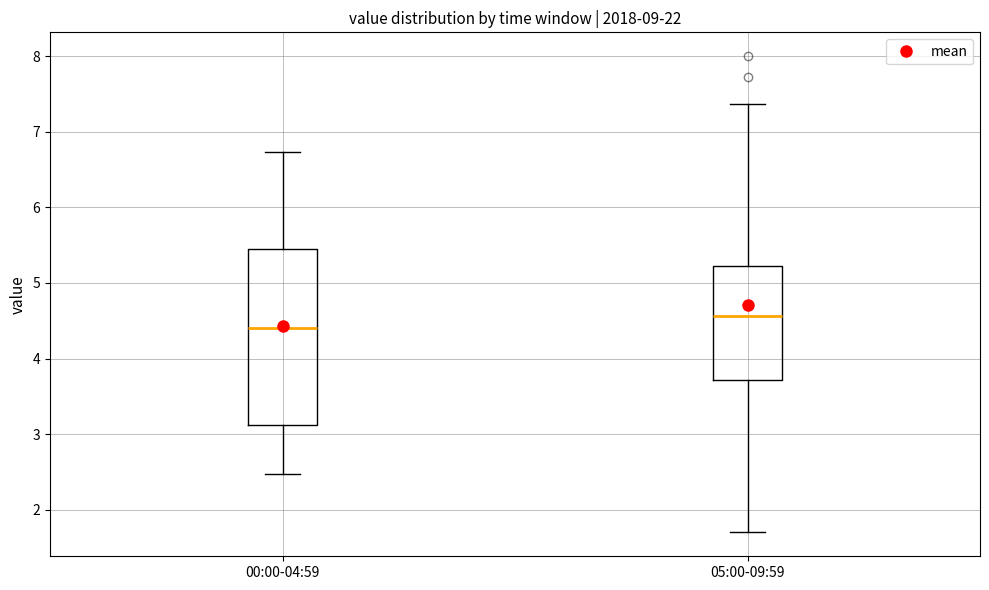

Which box is the tallest, from its lower edge to its upper edge?

00:00-04:59